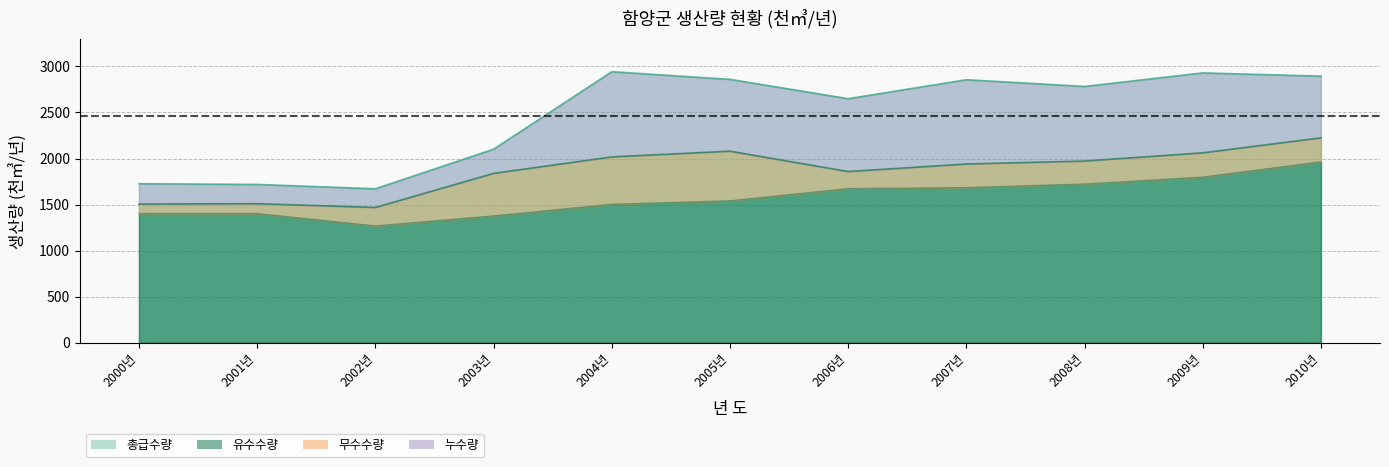

At which label does 총급수량 first exceed 2783?

2004년